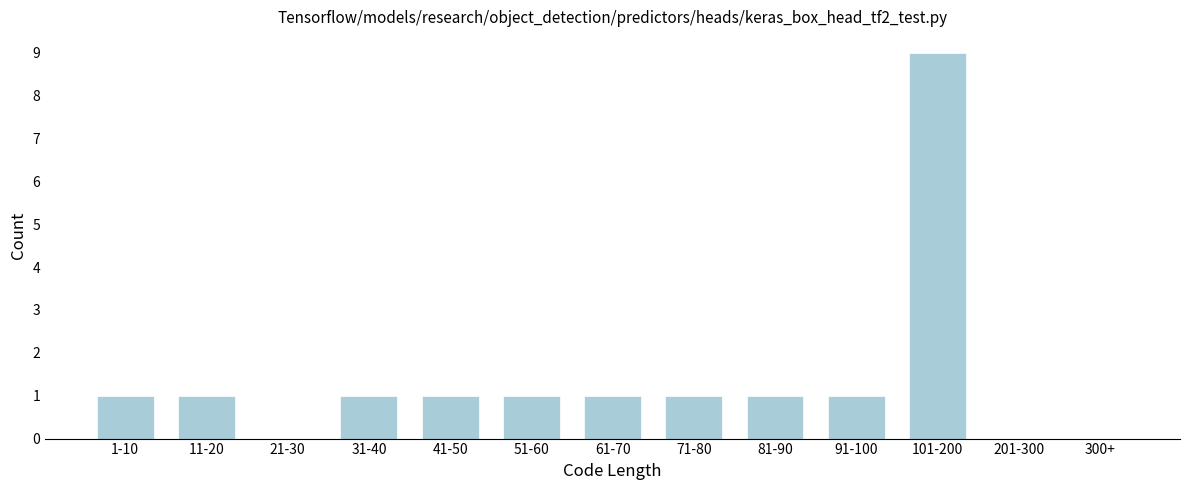

Reading left to right, list all the values displayed in this chart.

1-10=1	11-20=1	21-30=0	31-40=1	41-50=1	51-60=1	61-70=1	71-80=1	81-90=1	91-100=1	101-200=9	201-300=0	300+=0